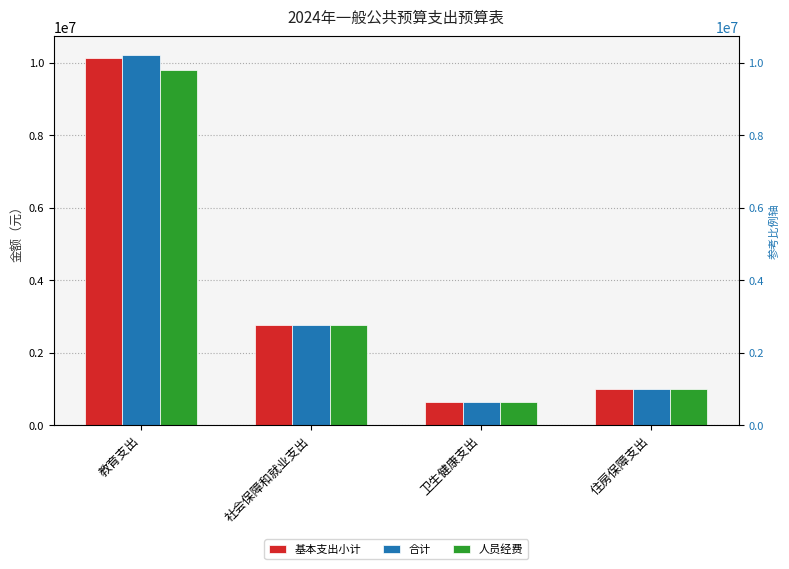

What is the value of the 基本支出小计 bar at the 3rd from the left?

640612.3